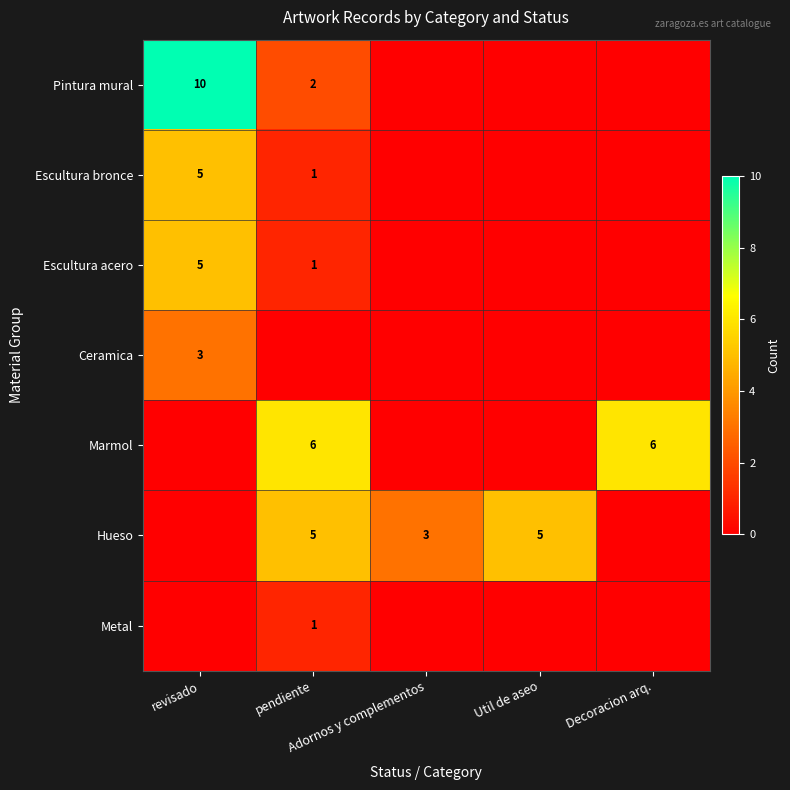

What is the sum of all Ceramica values?

3